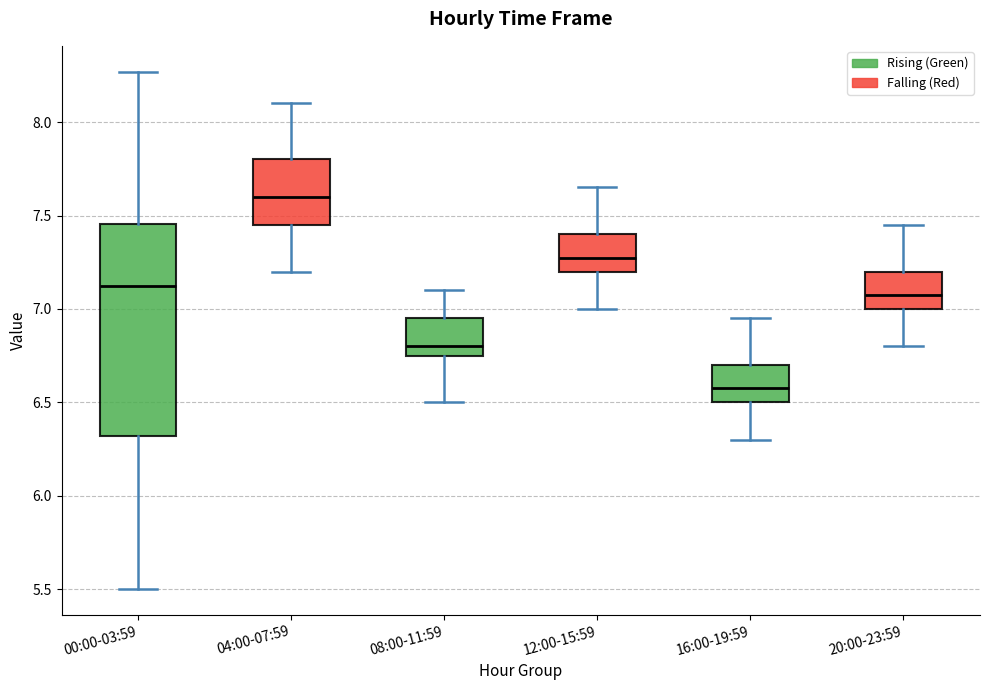

Comparing the boxes themselves (not the whiskers), which one is the tallest?

00:00-03:59